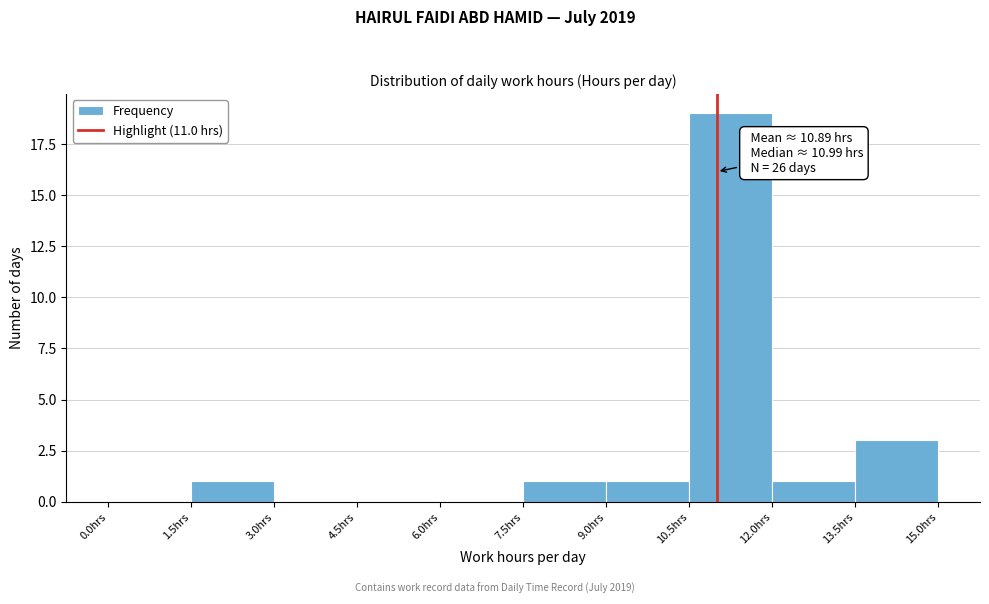

Which range on the x-axis has the tallest bar?

10.5 to 12.0